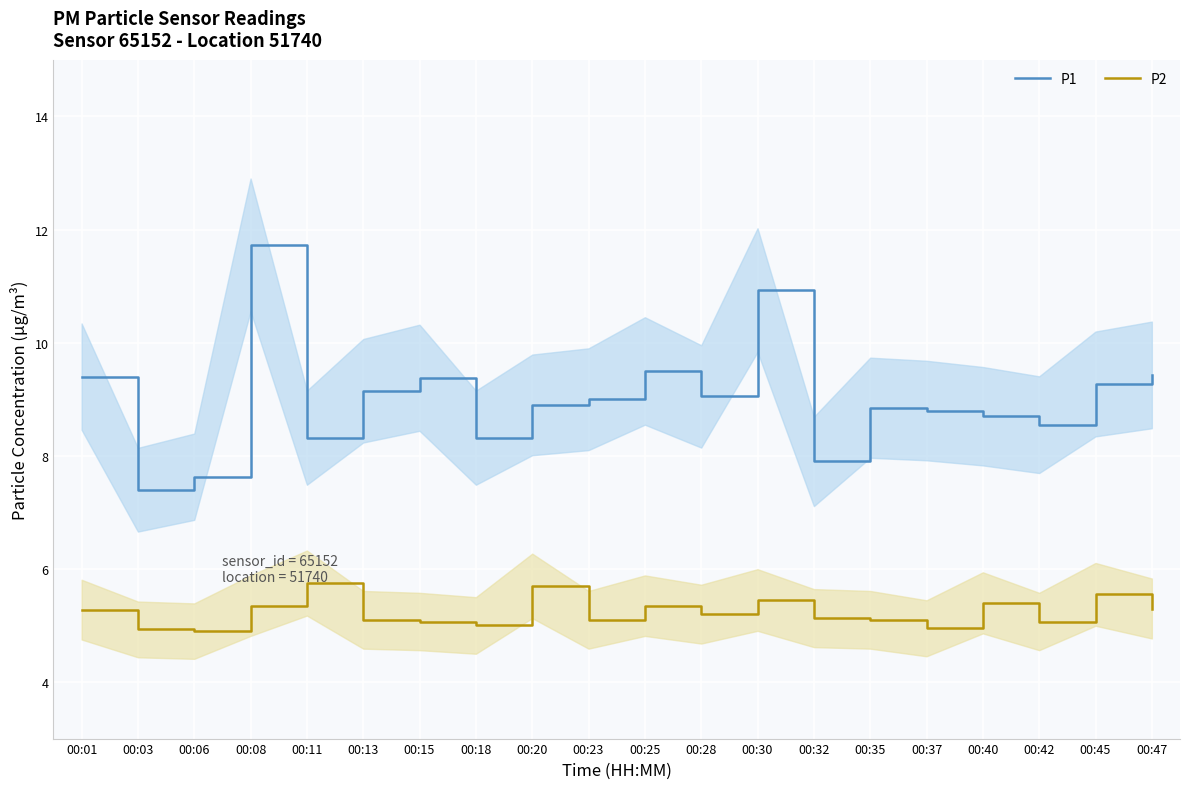

True or false: P2 and P1 cross at least once.

False